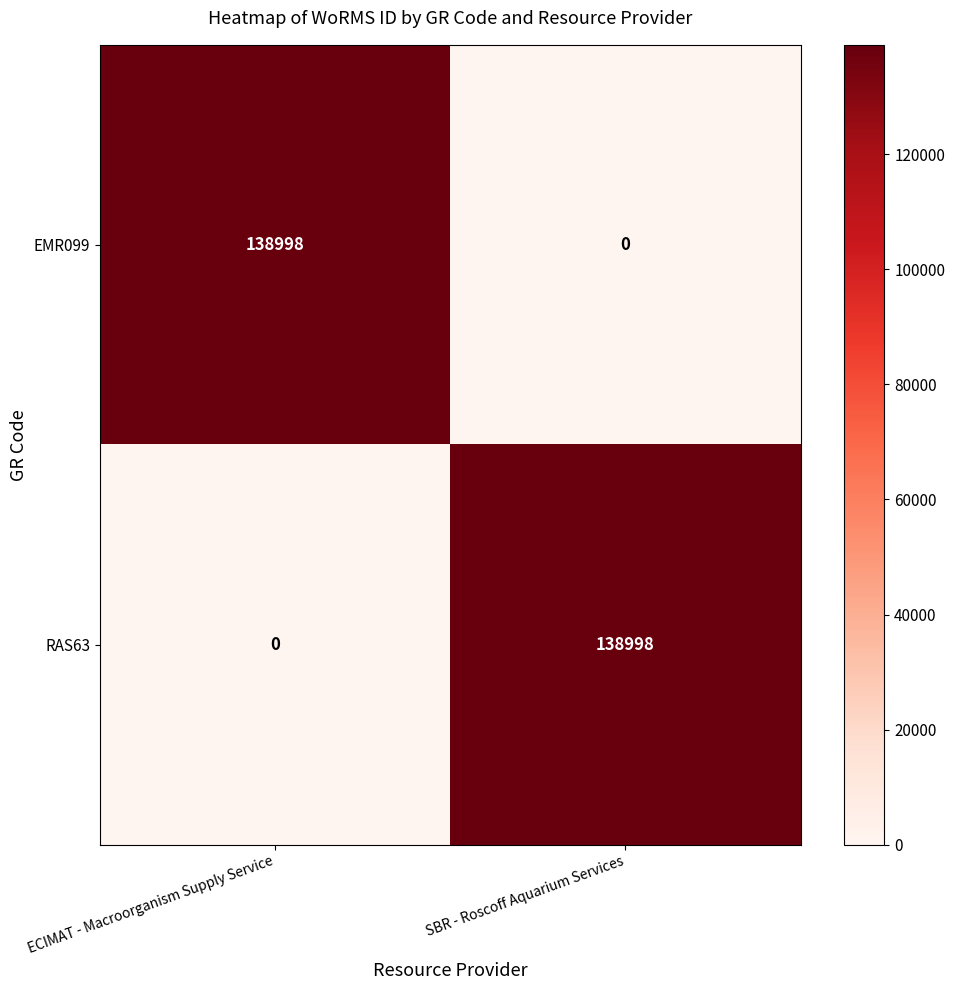

At how many categories does at least one series exceed 124354?

2